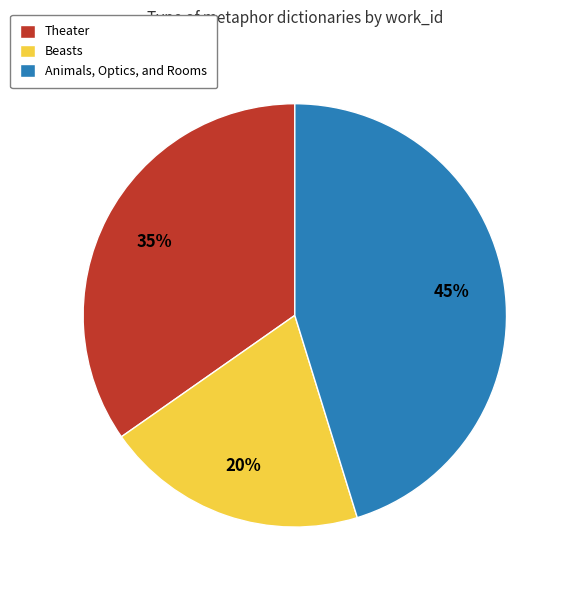

Is it true that Theater is 35% of the pie?

True